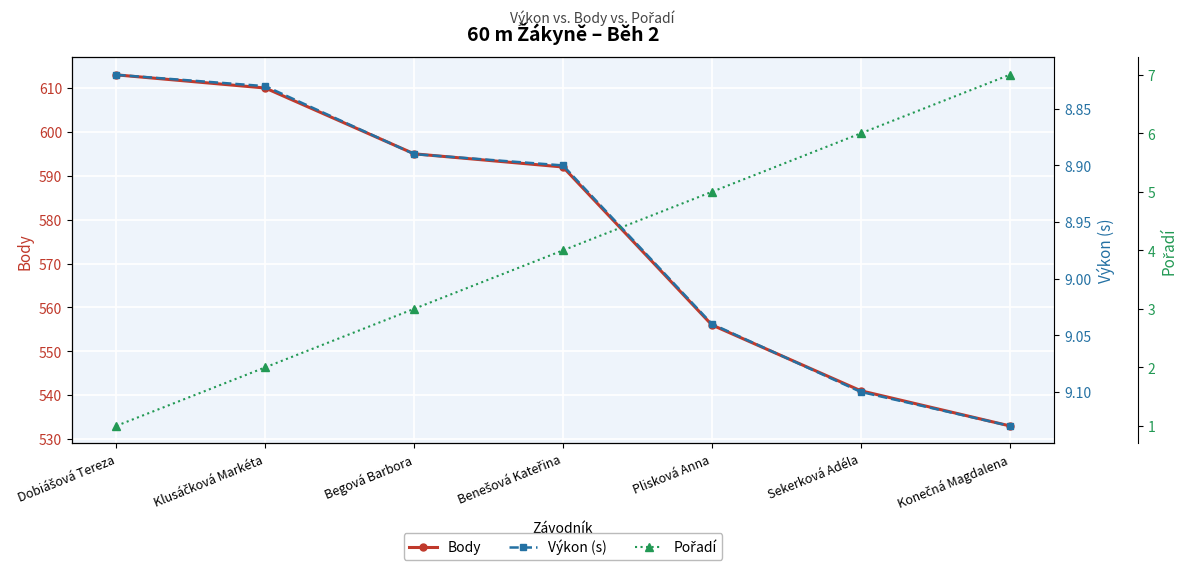

How many categories are shown in the chart?

7